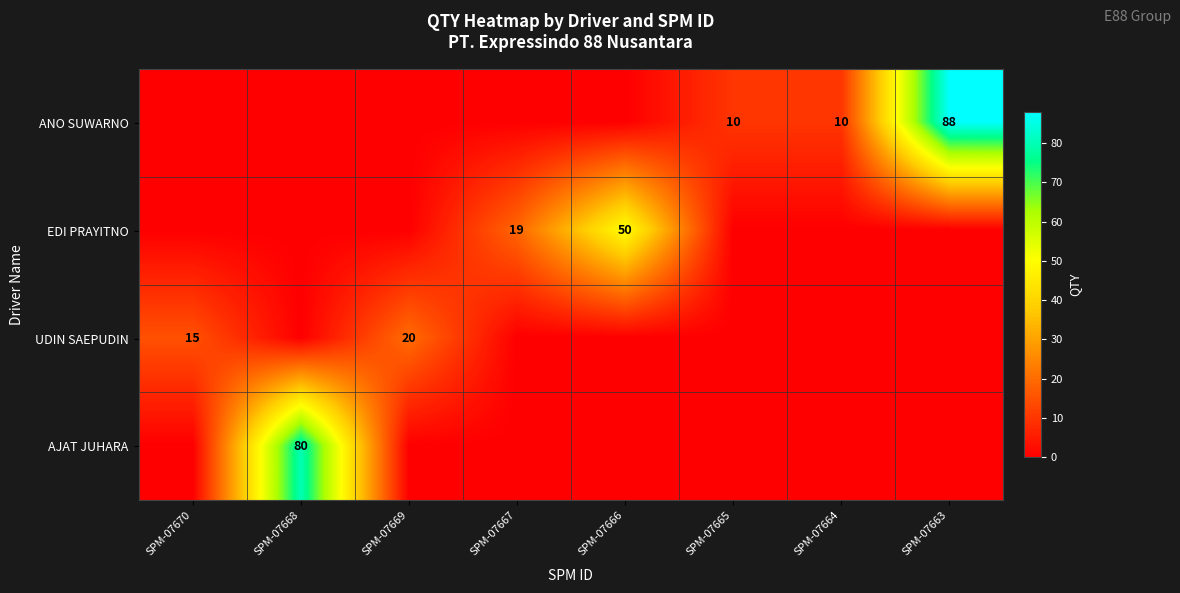

At how many categories does at least one series exceed 18?

5